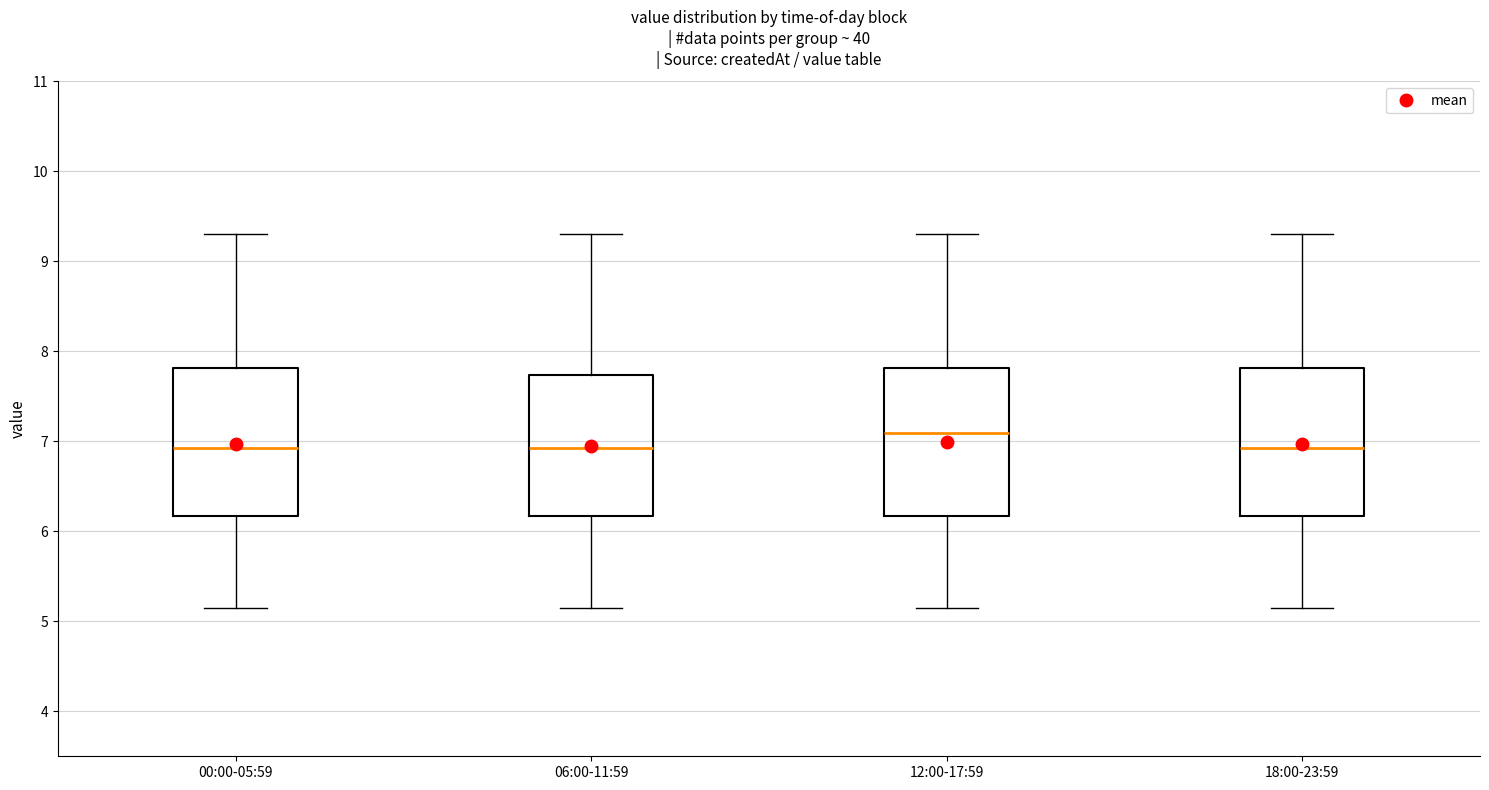

Reading left to right, transcribe this box plot: for each box, give where its median line is, the range the box spans, and where its two whiskers end, as read against the y-axis. The values are not printed on the chart, so give them approximately, as read against the axis.

00:00-05:59: median 6.9, box 6.2 to 7.8, whiskers 5.2 to 9.3
06:00-11:59: median 6.9, box 6.2 to 7.7, whiskers 5.2 to 9.3
12:00-17:59: median 7.1, box 6.2 to 7.8, whiskers 5.2 to 9.3
18:00-23:59: median 6.9, box 6.2 to 7.8, whiskers 5.2 to 9.3